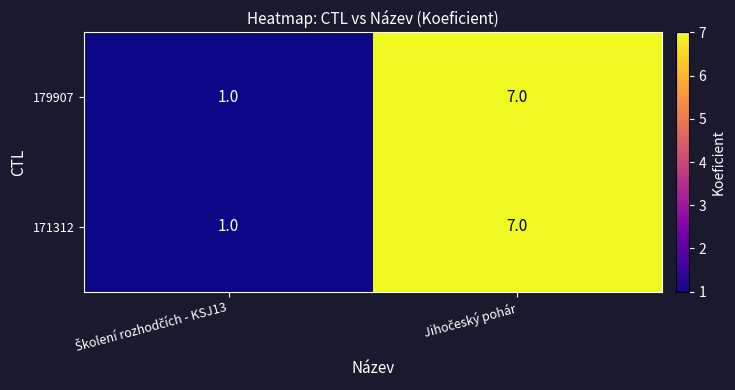

What is the sum of all 179907 values?

8